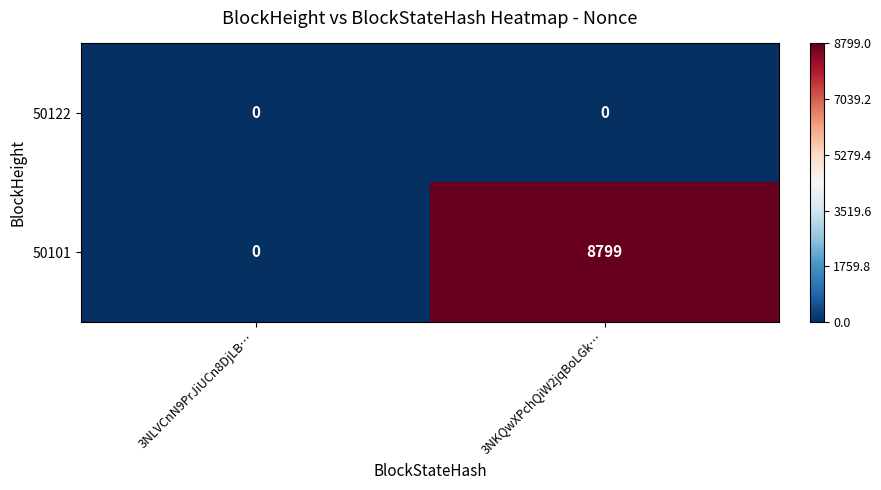

Which series changed the most between 3NLVCnN9PrJiUCn8DjLB… and 3NKQwXPchQiW2jqBoLGk…?

50101